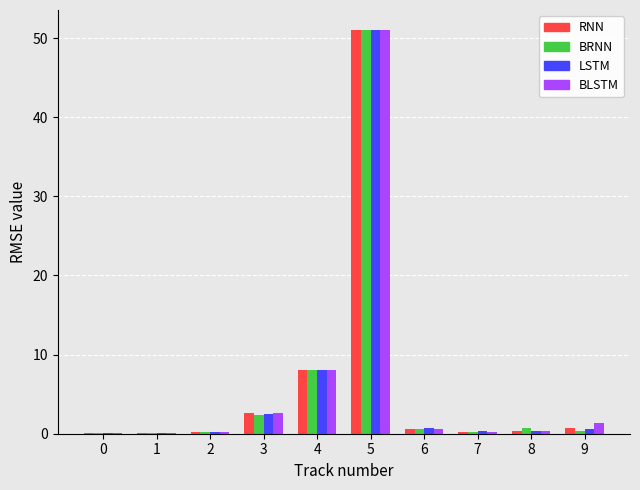

How many data points does each series have?

10